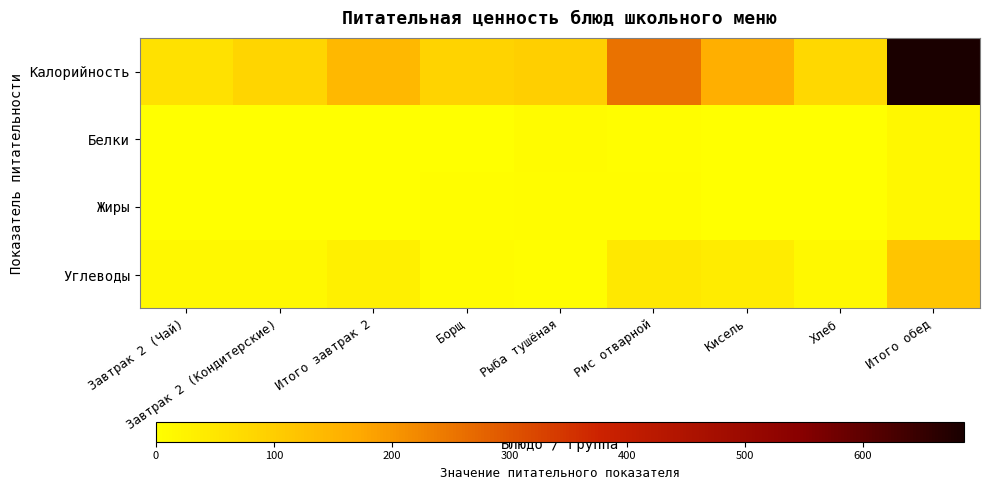

Rank the series at Рыба тушёная from lowest to highest value.

Углеводы, Жиры, Белки, Калорийность